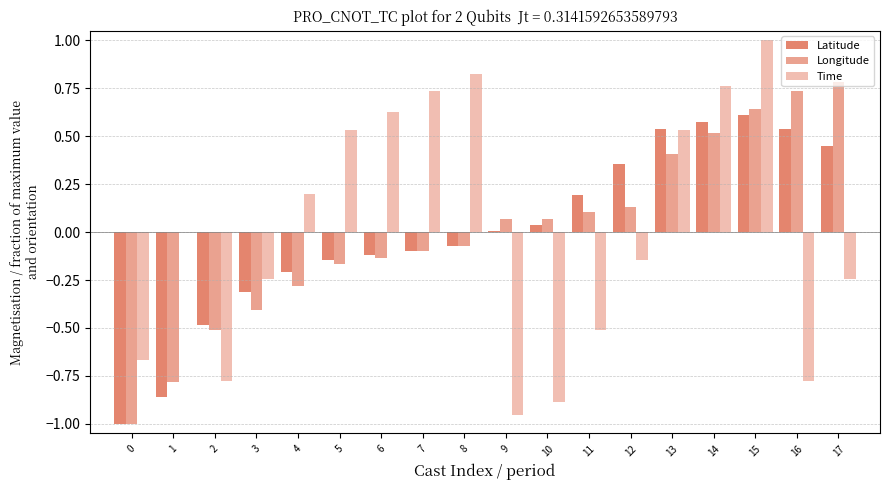

The Latitude series shows 0.9 at 15. True or false?

False